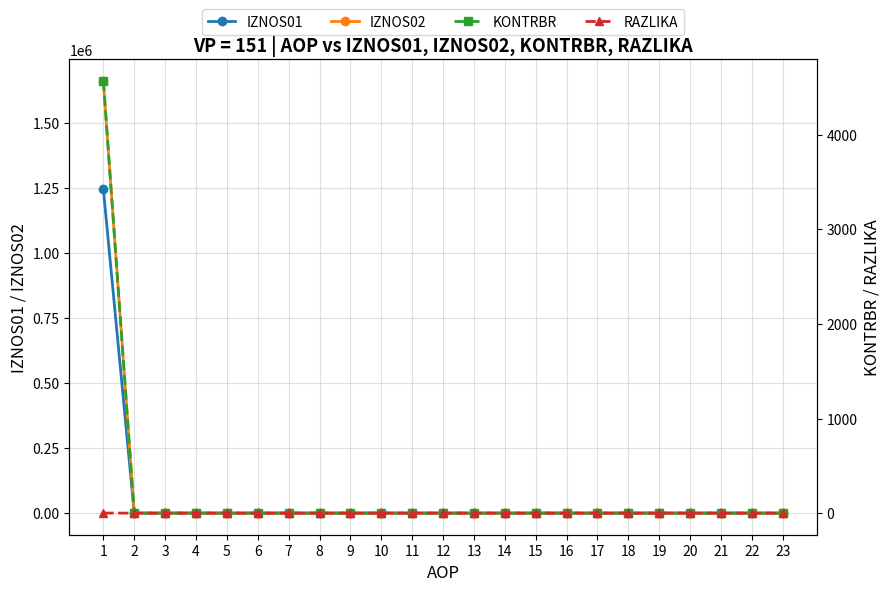

At how many categories does at least one series exceed 574461?

1